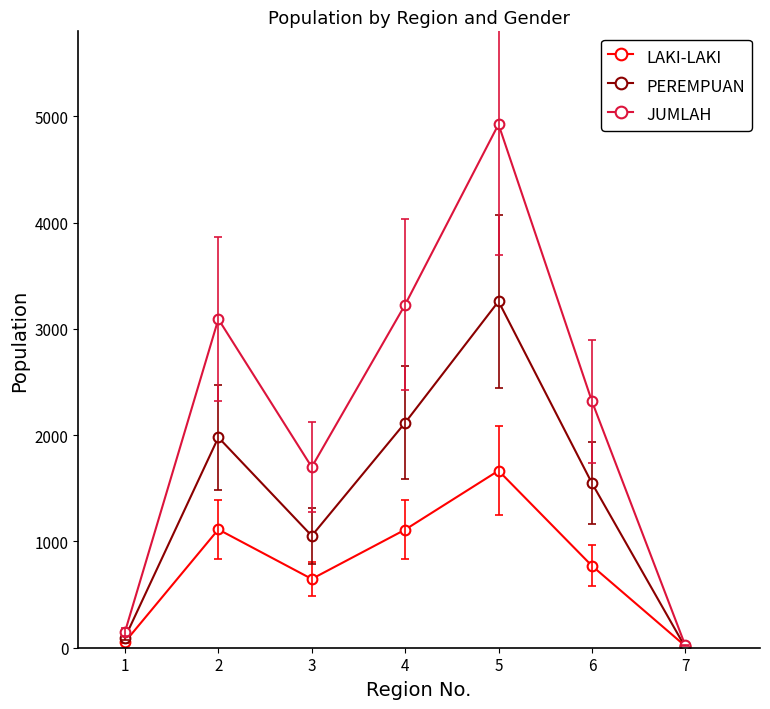

At how many categories does at least one series exceed 764?

5